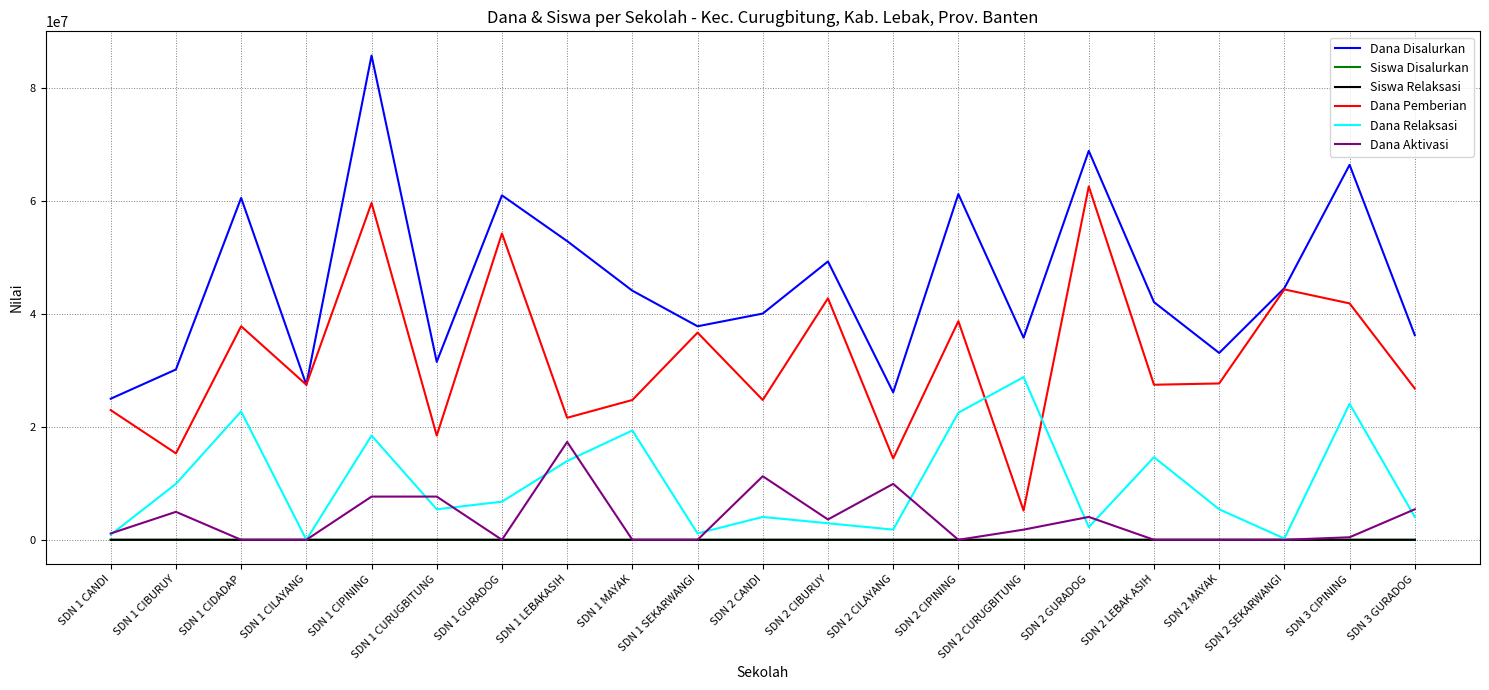

What is the difference between the highest and lowest values at SDN 2 CILAYANG?

26099993